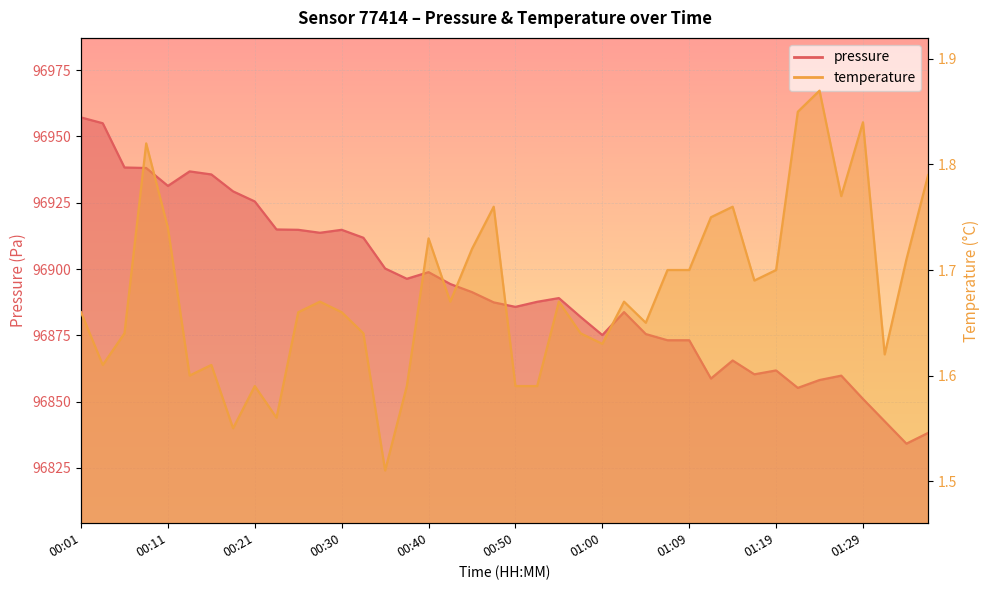

Which series has the widest spread of values?

pressure